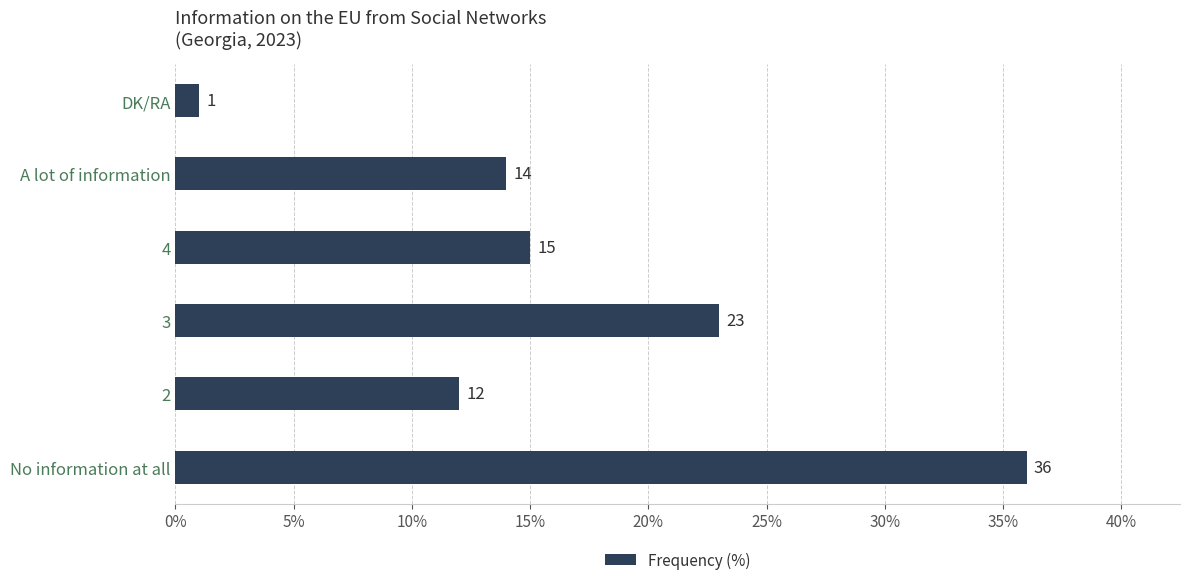

Reading bottom to top, what are all the values shown in this chart?

No information at all=36	2=12	3=23	4=15	A lot of information=14	DK/RA=1